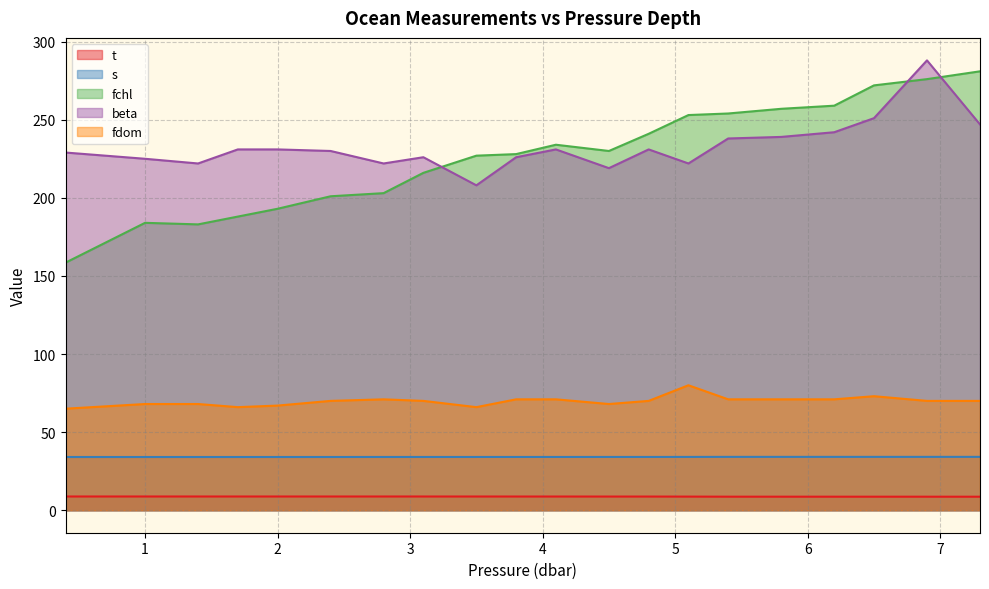

True or false: t and s intersect in this chart.

False